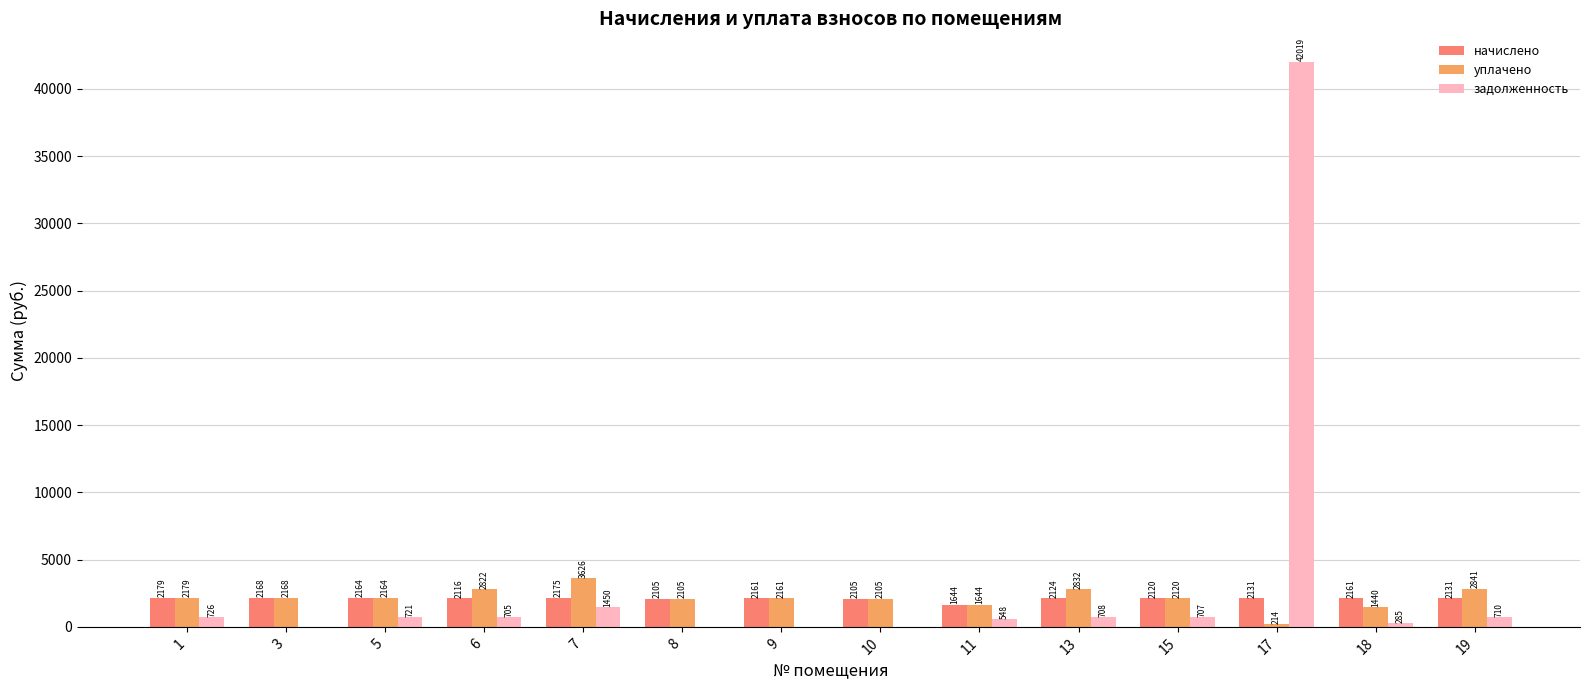

Is the value of уплачено at 11 greater than the value of начислено at 5?

No